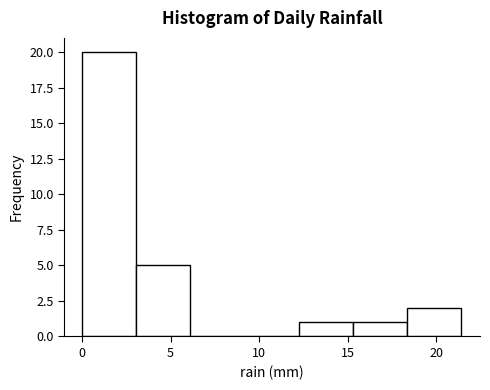

Over which range of the x-axis is the bar tallest?

0.0 to 3.0